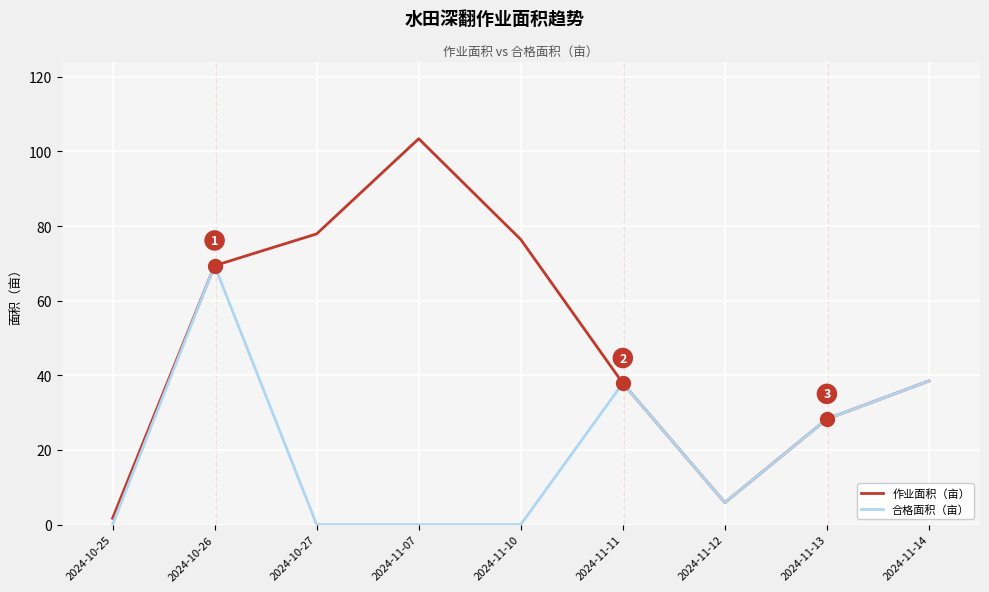

At which category is the sum across all series the highest?

2024-10-26